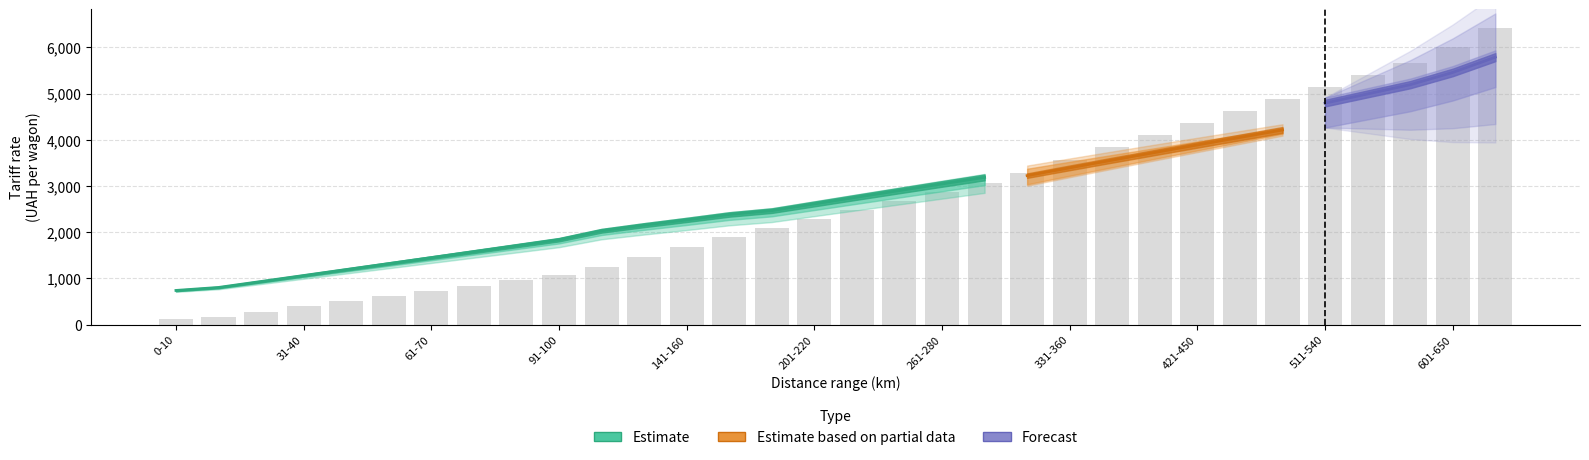

What position from the right is 221-240?

16